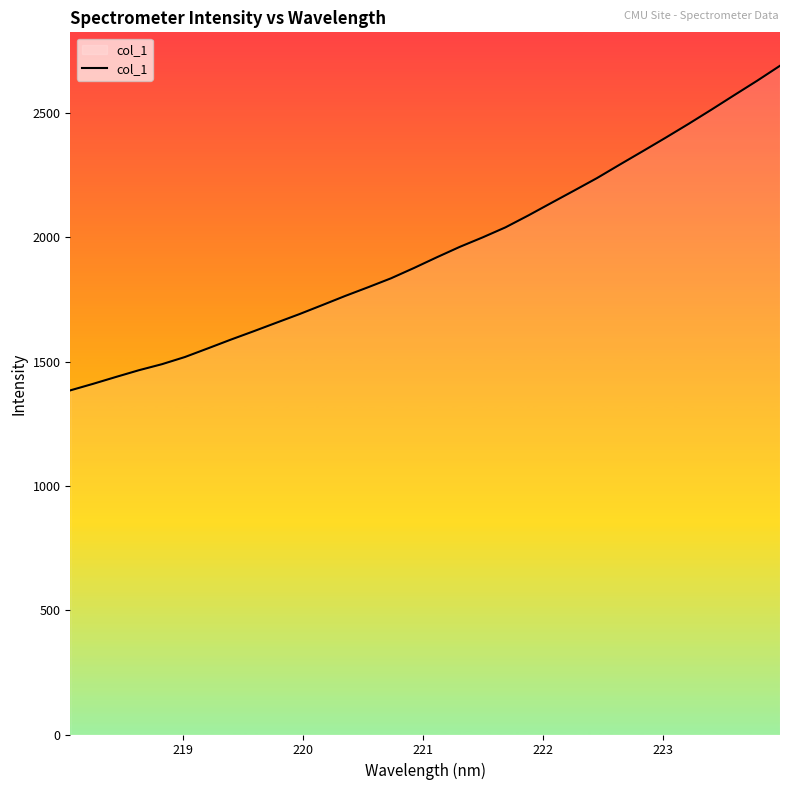

What is the difference between the maximum and minimum values?

1305.4